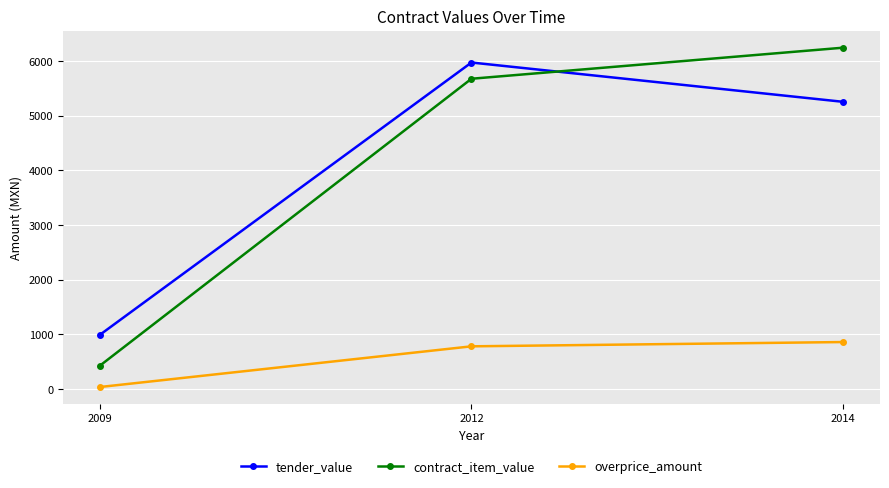

What is the average value of the contract_item_value series?

4116.2